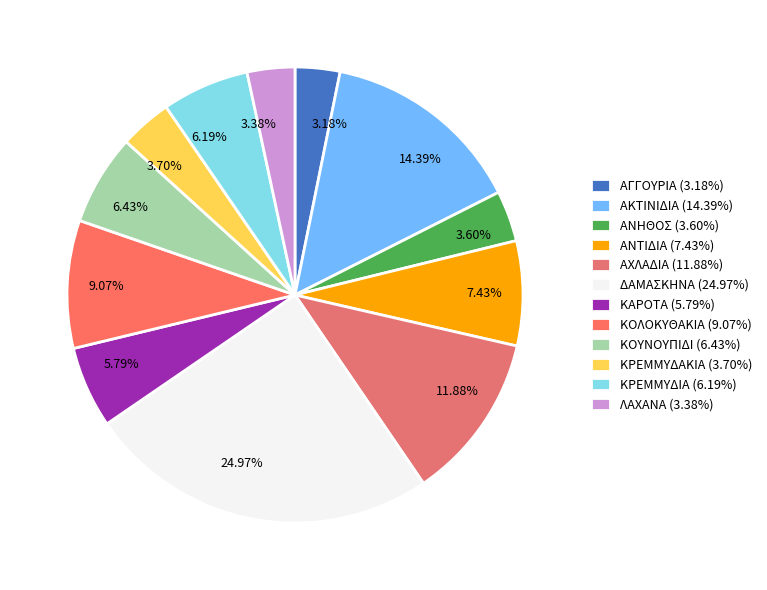

To the nearest percent, what percentage of the pie is ΔΑΜΑΣΚΗΝΑ?

25%